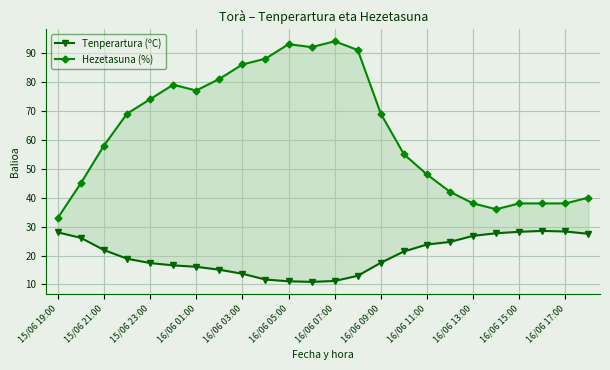

How many data points in Tenperartura (ºC) are less than 21?

12